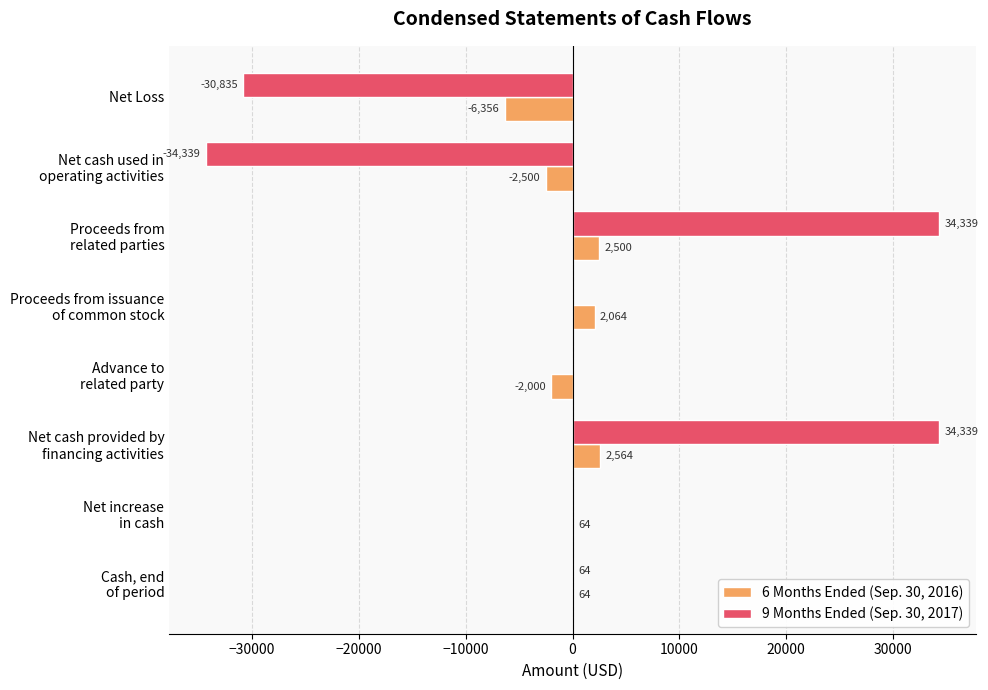

What is the average value of the 6 Months Ended (Sep. 30, 2016) series?

-450